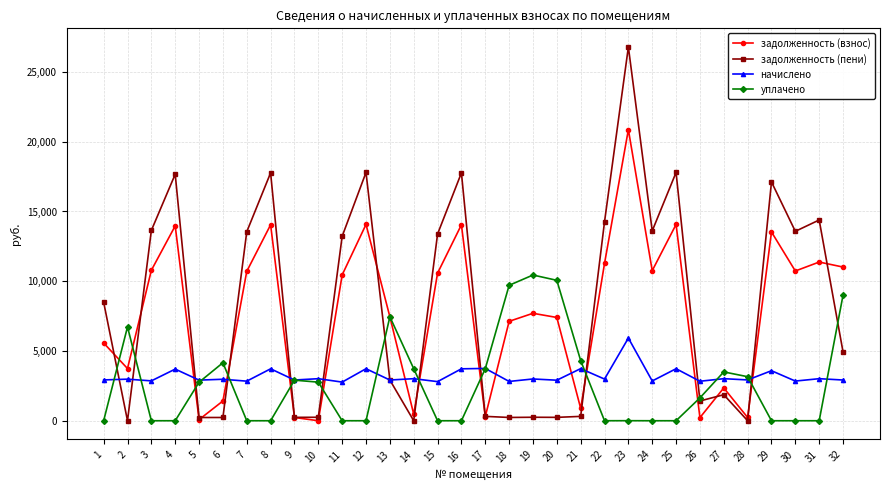

How many lines are shown in the chart?

4